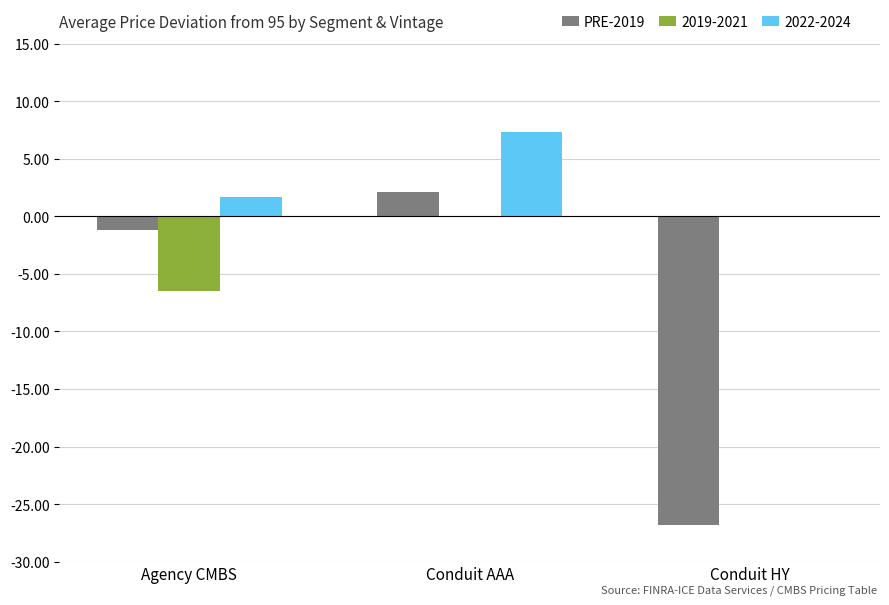

What is the sum of all 2019-2021 values?

-6.5